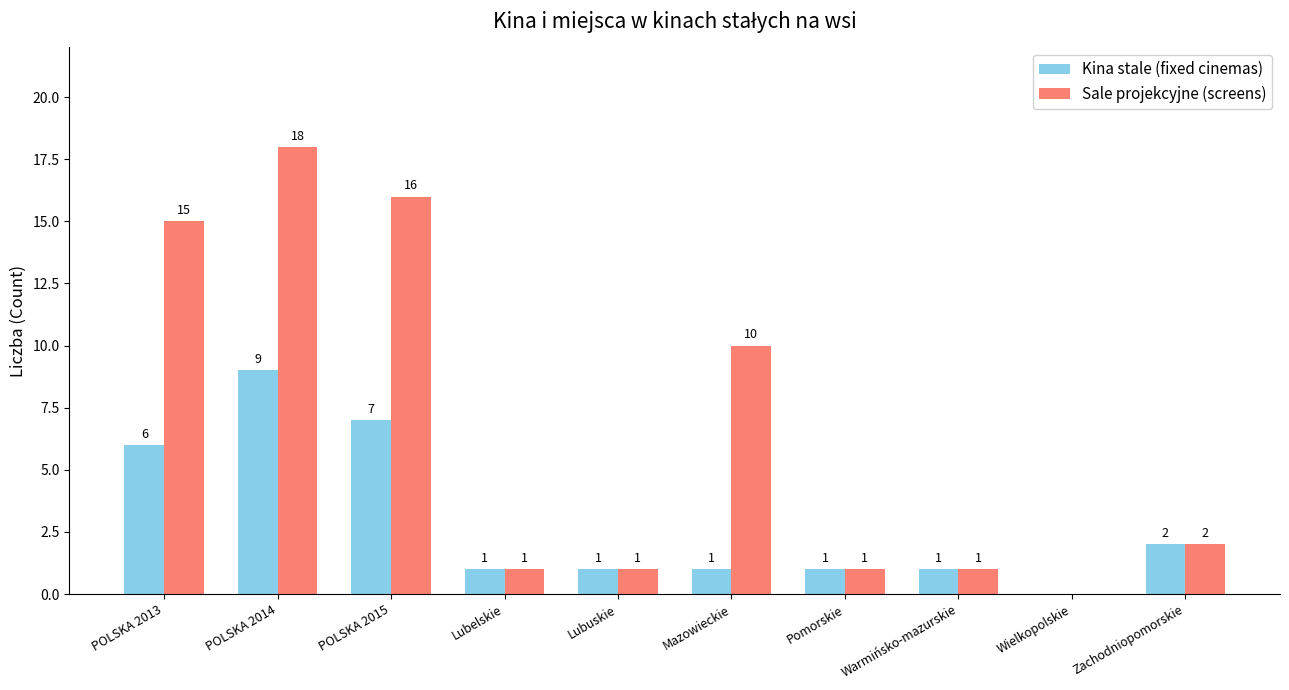

Reading right to left, extract all data points from this chart.

Kina stale (fixed cinemas): 2	0	1	1	1	1	1	7	9	6
Sale projekcyjne (screens): 2	0	1	1	10	1	1	16	18	15